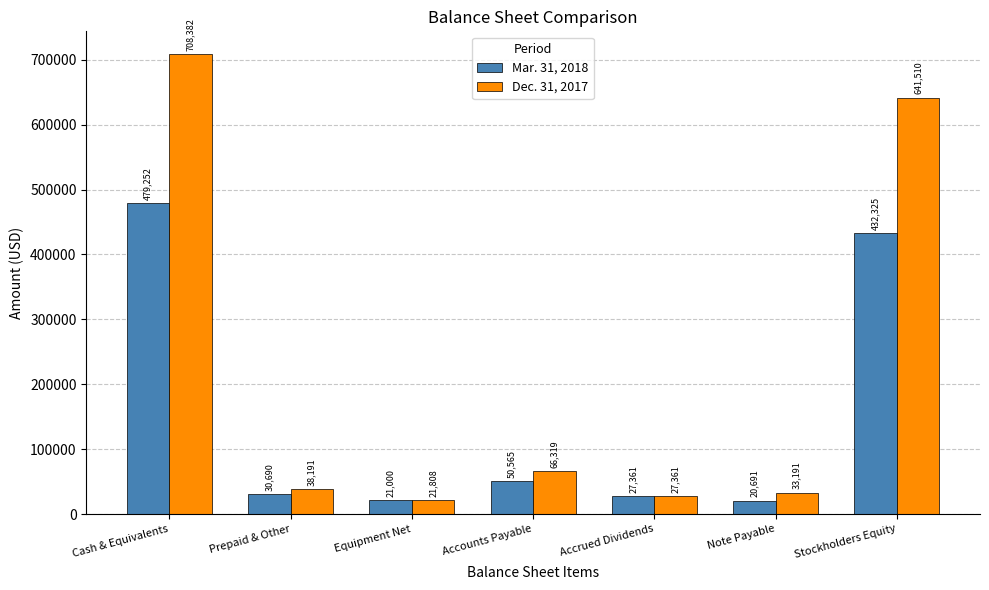

How many values in the Mar. 31, 2018 series are below 30690?

3